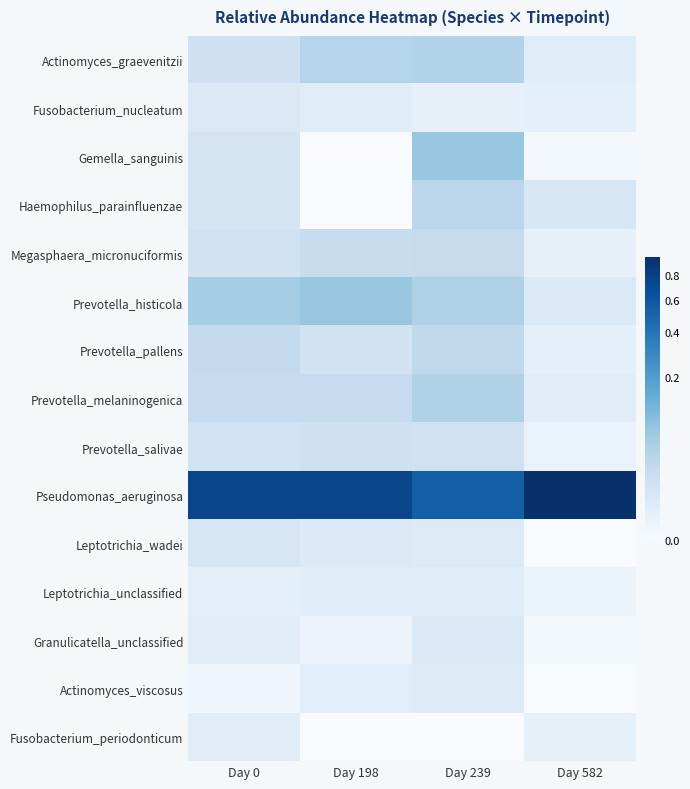

What is the spread (max minus min) of values at Day 0?

0.7